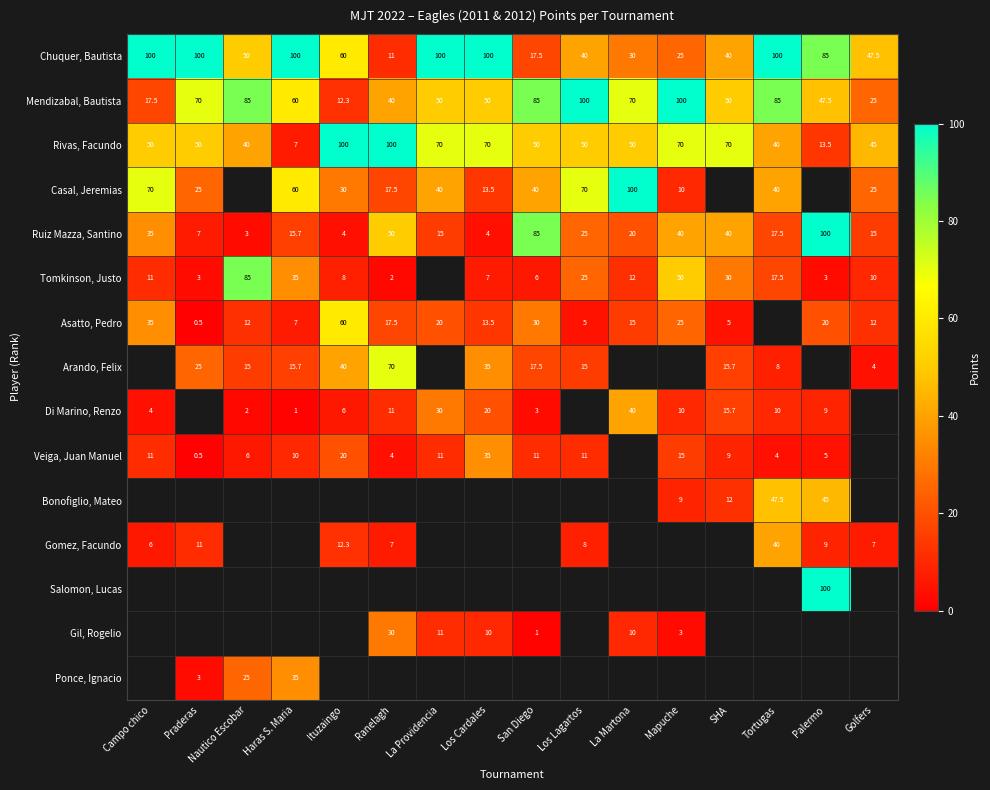

At how many categories does at least one series exceed 95?

12